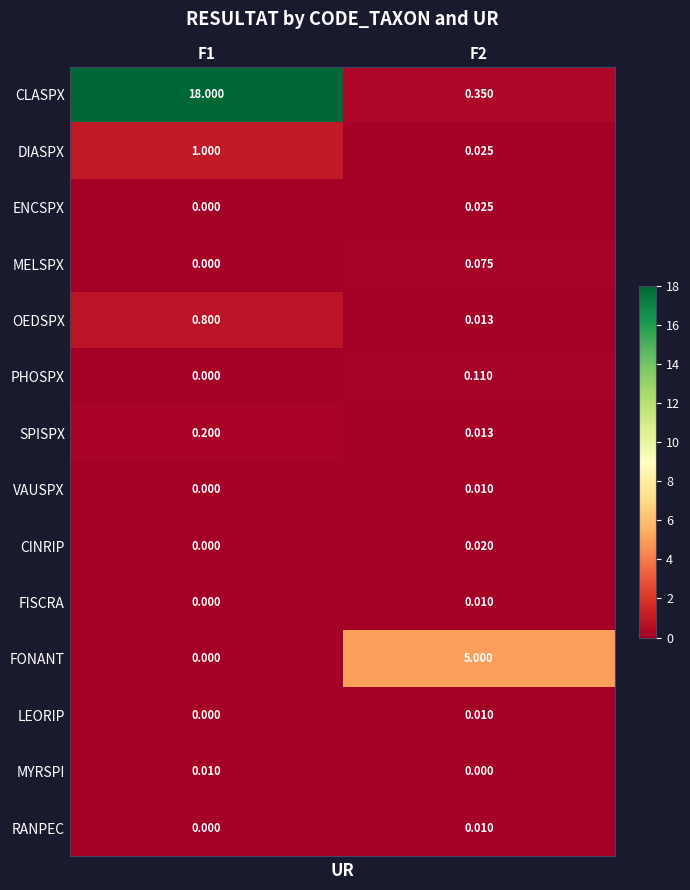

Which label corresponds to the largest value in the chart?

F1